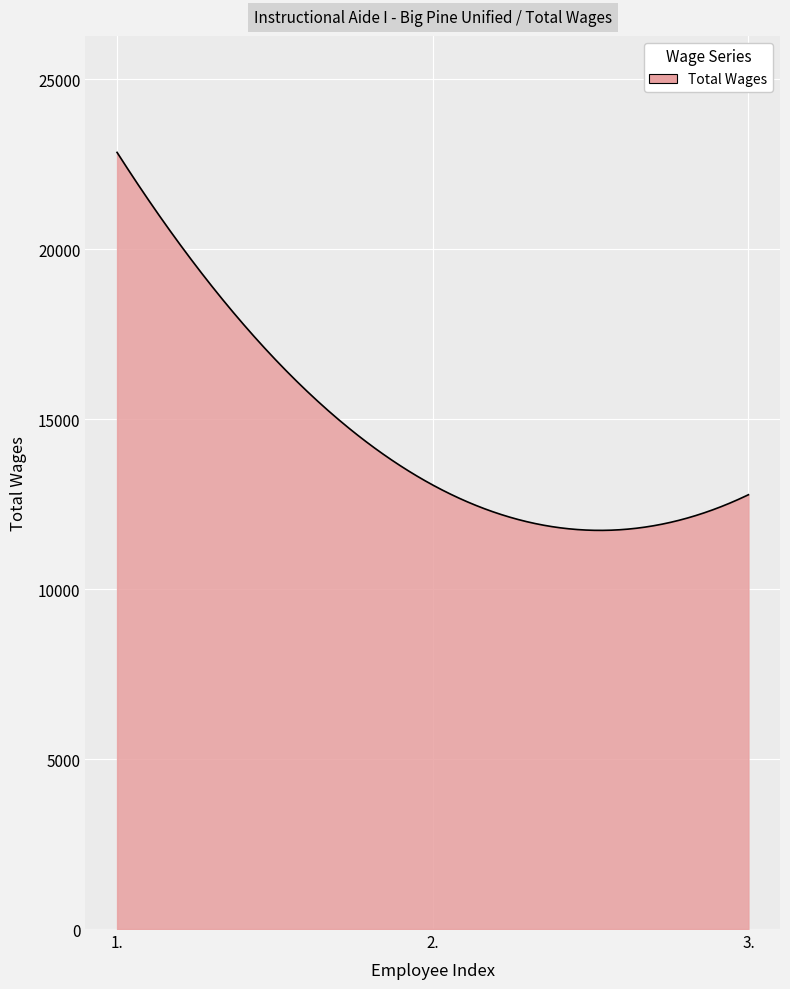

What is the greatest value displayed?

22849.0